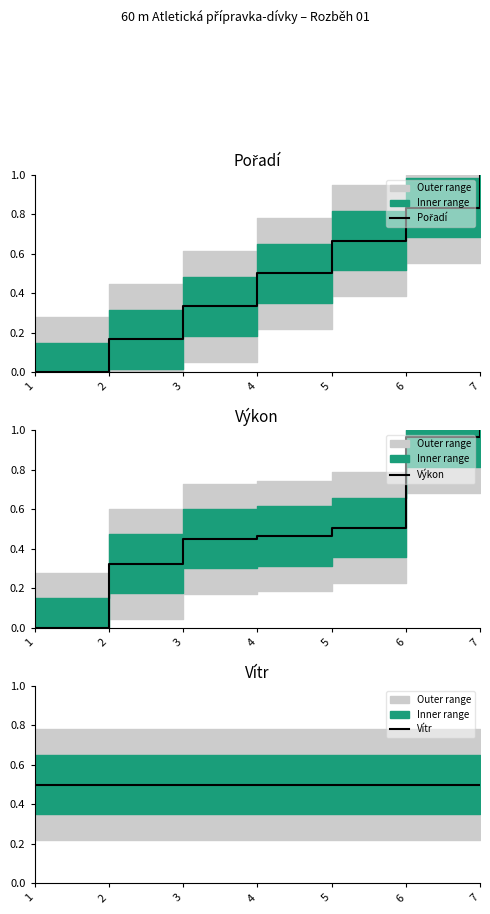

How many times do Vítr and Výkon cross each other?

1